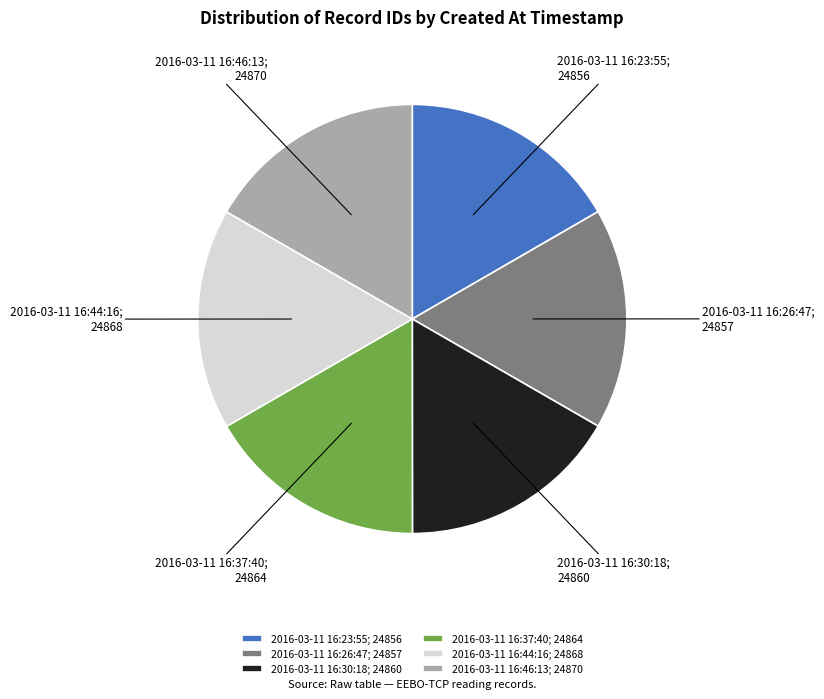

What is the ratio of the value at 2016-03-11 16:30:18; 24860 to the value at 2016-03-11 16:26:47; 24857?

1.0